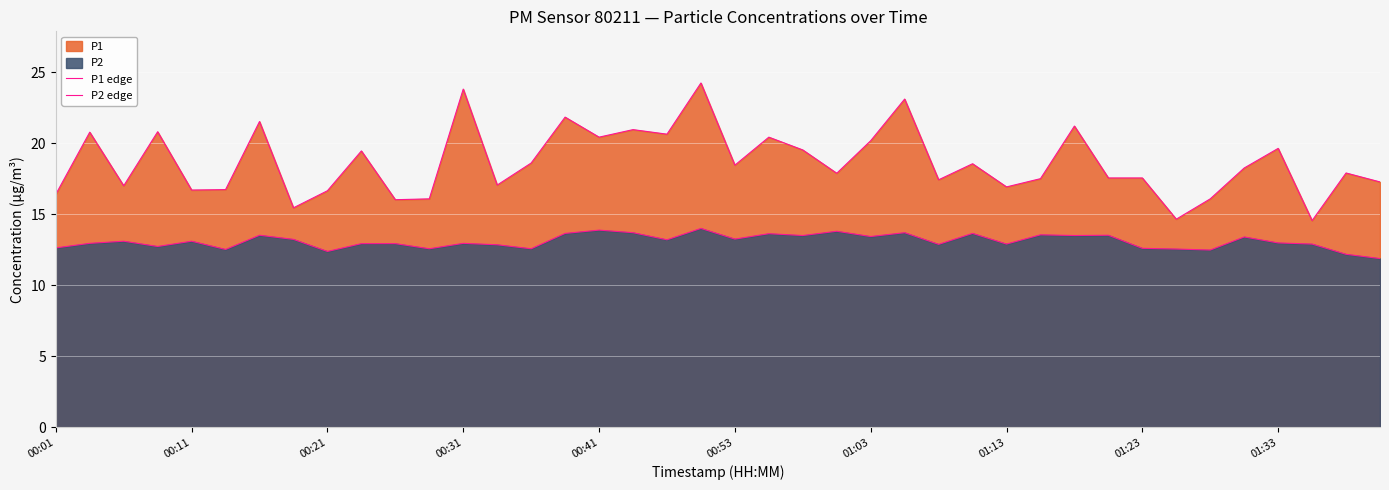

Rank the categories by P1 edge value from highest to lowest.

19, 12, 25, 15, 01:03, 30, 17, 00:31, 00:11, 18, 16, 21, 24, 36, 22, 01:33, 14, 27, 20, 35, 38, 23, 31, 32, 29, 26, 39, 13, 00:21, 28, 00:53, 00:41, 01:23, 00:01, 11, 34, 10, 01:13, 33, 37